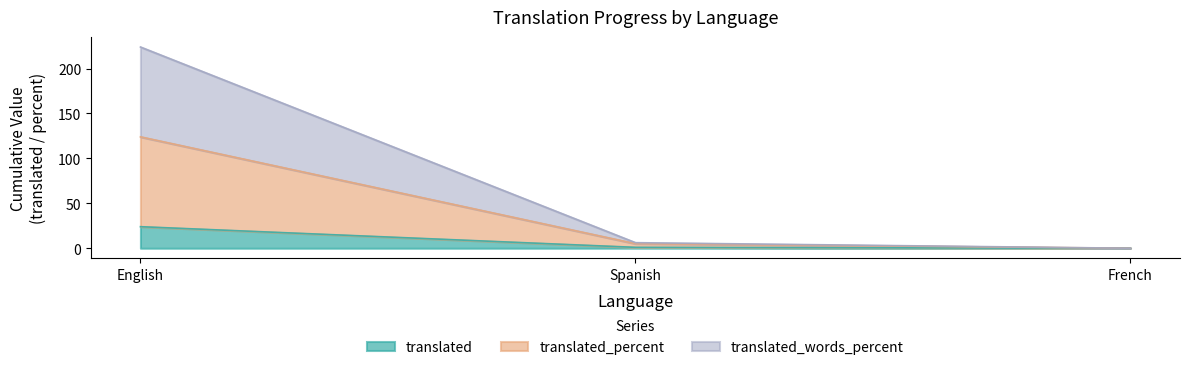

What is the total value across all series at English?

224.0